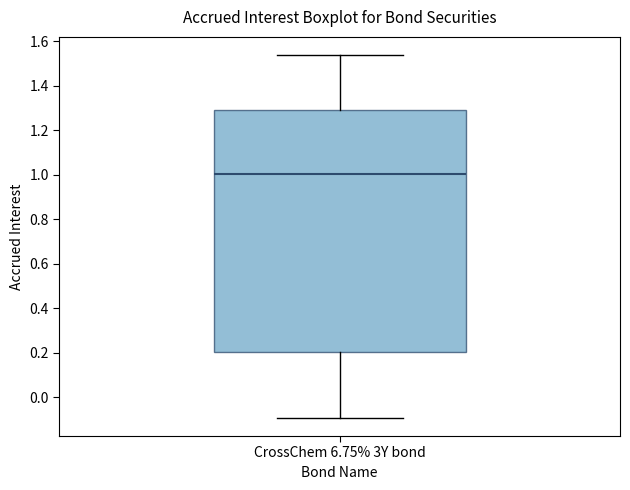

Read this box plot against the y-axis: the position of the median line, the range covered by the box, and the ends of both whiskers. The values are not printed on the chart, so give them approximately, as read against the axis.

median 1.00, box 0.20 to 1.28, whiskers -0.10 to 1.54